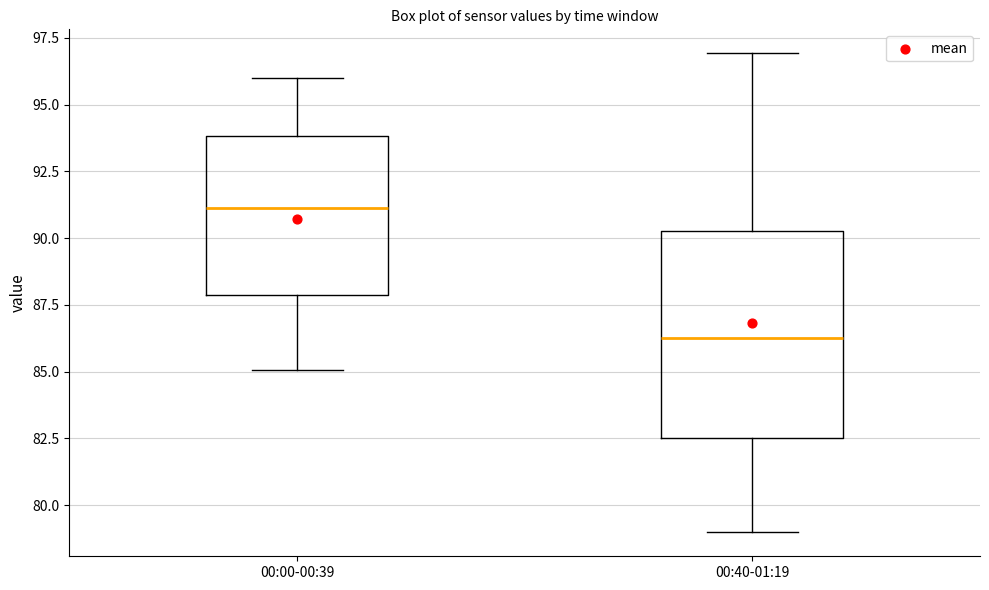

Where does the upper whisker of the box for 00:40-01:19 end on the y-axis? The values are not printed on the chart, so give them approximately, as read against the axis.

97.0